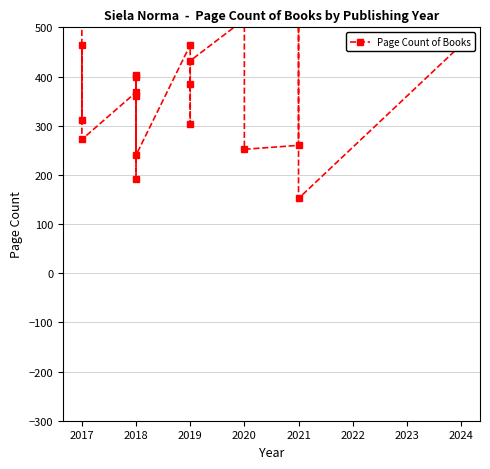

True or false: the data has more than 1 interior local peaks.

True